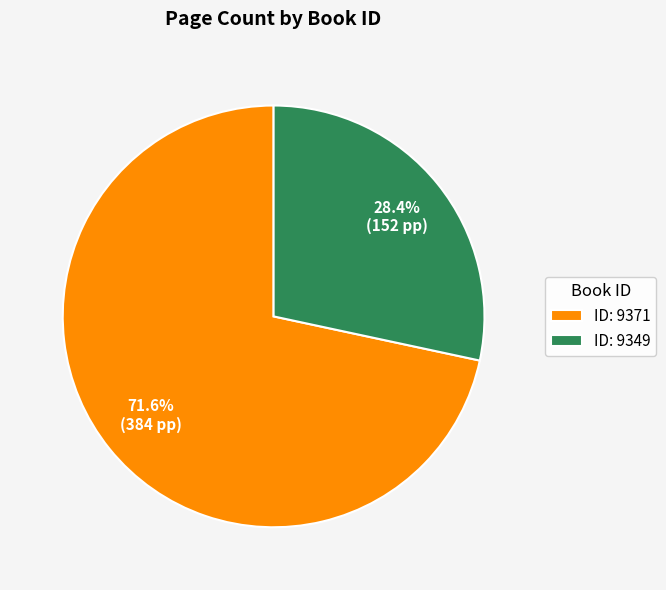

Approximately how many times larger is the value at ID: 9349 compared to ID: 9371?

0.4